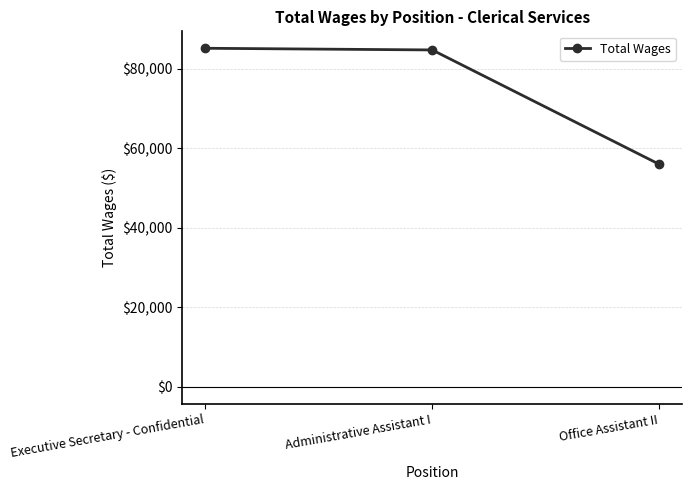

What is the change in value from Executive Secretary - Confidential to Administrative Assistant I?

-421